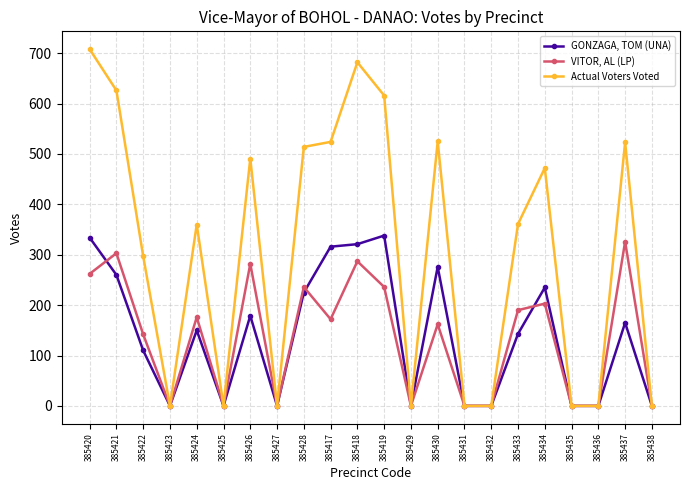

Which category has the highest value across all series?

385420